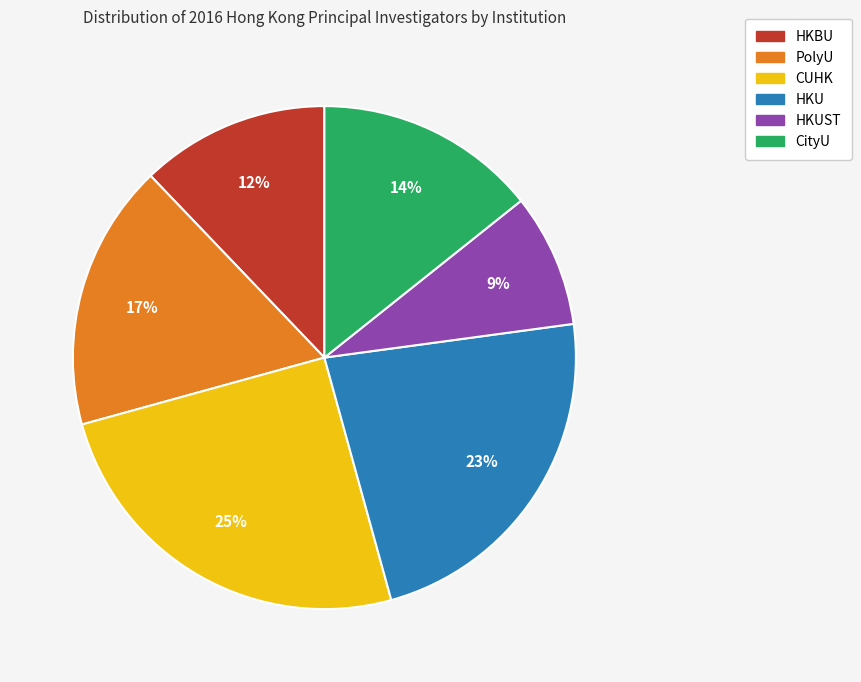

How many slices are in this pie chart?

6